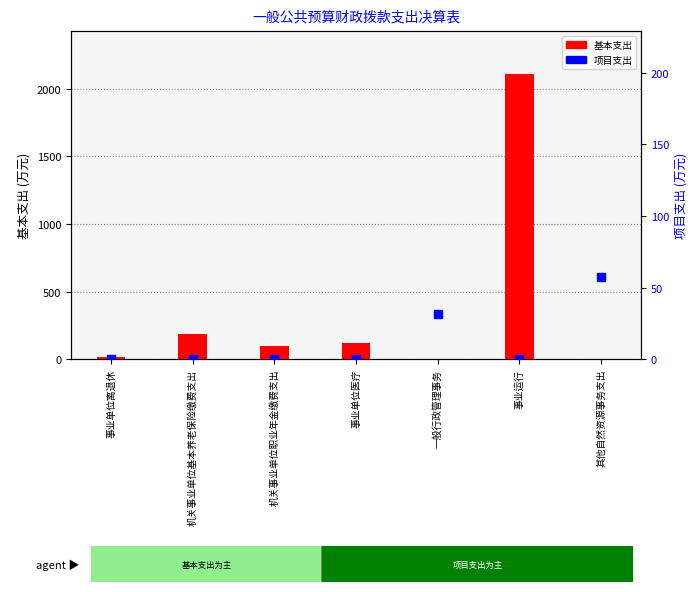

Which series reaches the maximum Y coordinate?

基本支出